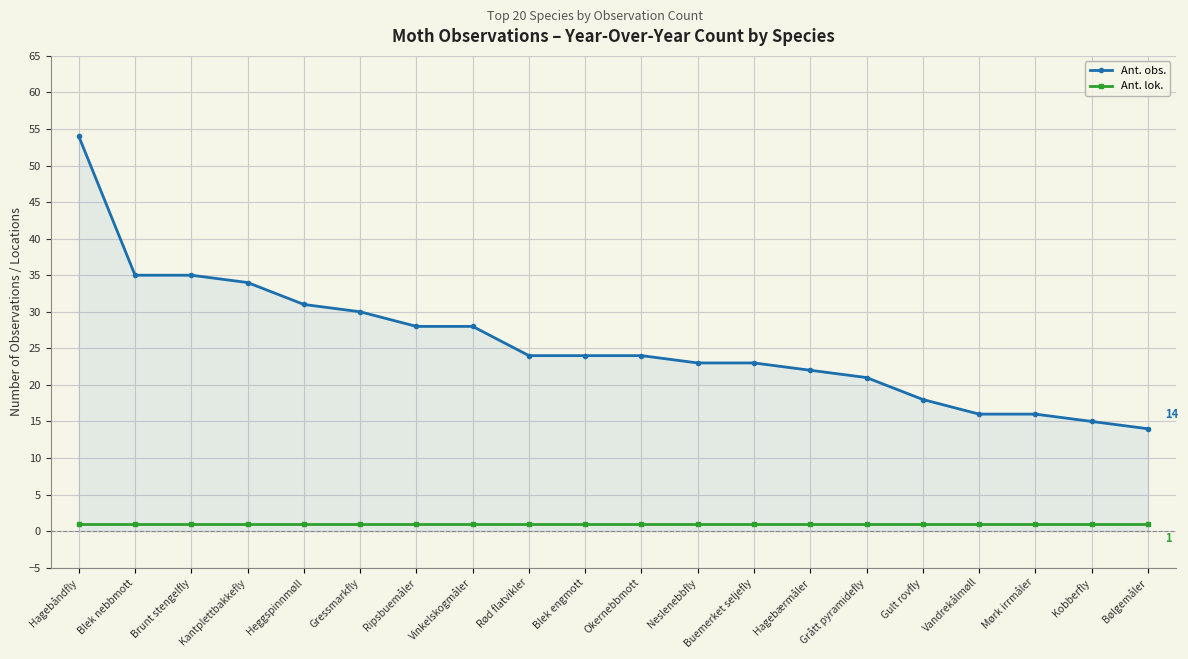

True or false: Ant. lok. and Ant. obs. cross at least once.

False